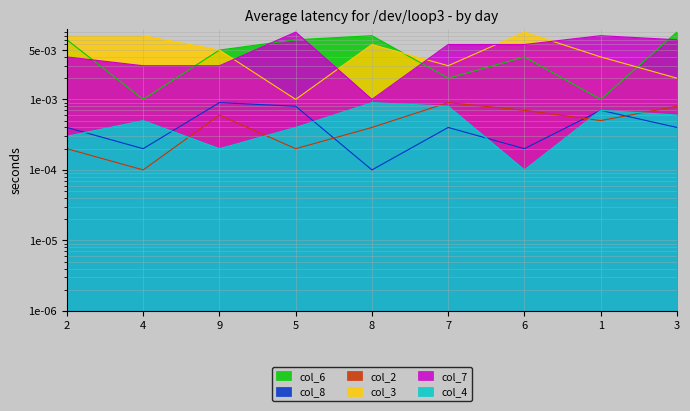

What are all the series names shown in the legend?

col_6, col_8, col_2, col_3, col_7, col_4